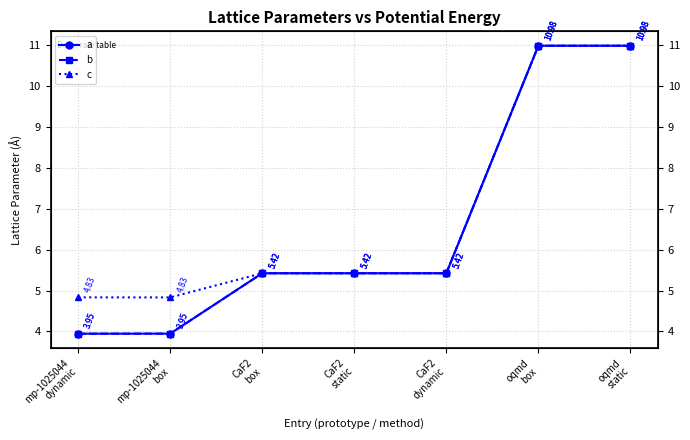

What is the difference between the maximum and minimum values in the c series?

6.1